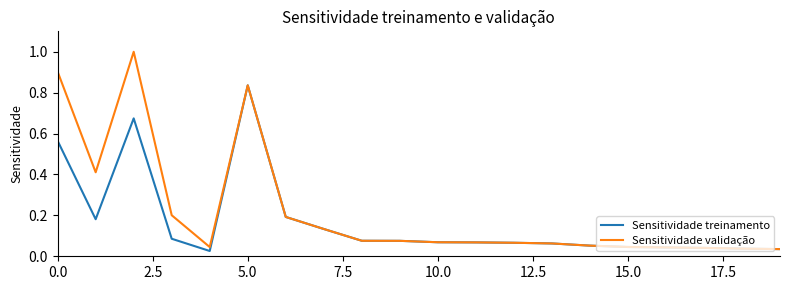

Which series has the largest range (max minus min)?

Sensitividade validação